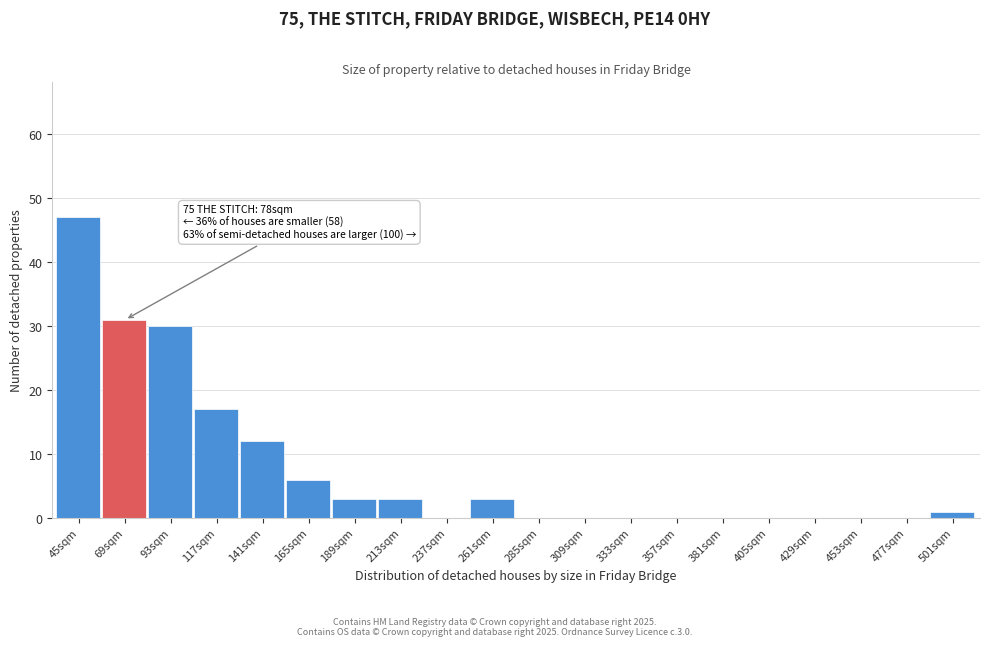

Reading left to right, extract all data points from this chart.

45sqm=47	69sqm=31	93sqm=30	117sqm=17	141sqm=12	165sqm=6	189sqm=3	213sqm=3	237sqm=0	261sqm=3	285sqm=0	309sqm=0	333sqm=0	357sqm=0	381sqm=0	405sqm=0	429sqm=0	453sqm=0	477sqm=0	501sqm=1